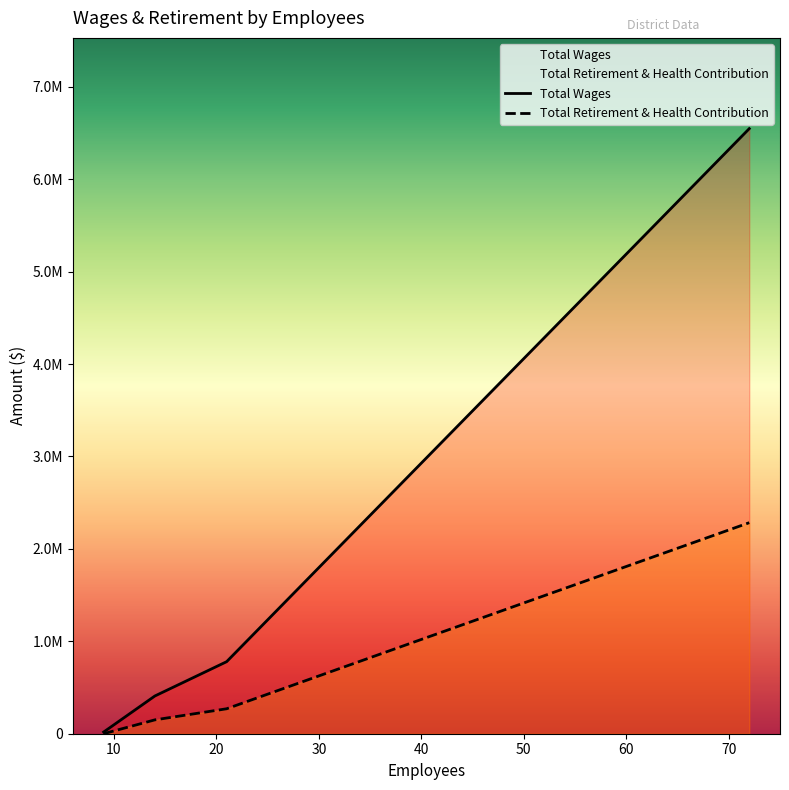

True or false: Total Retirement & Health Contribution and Total Wages cross at least once.

False